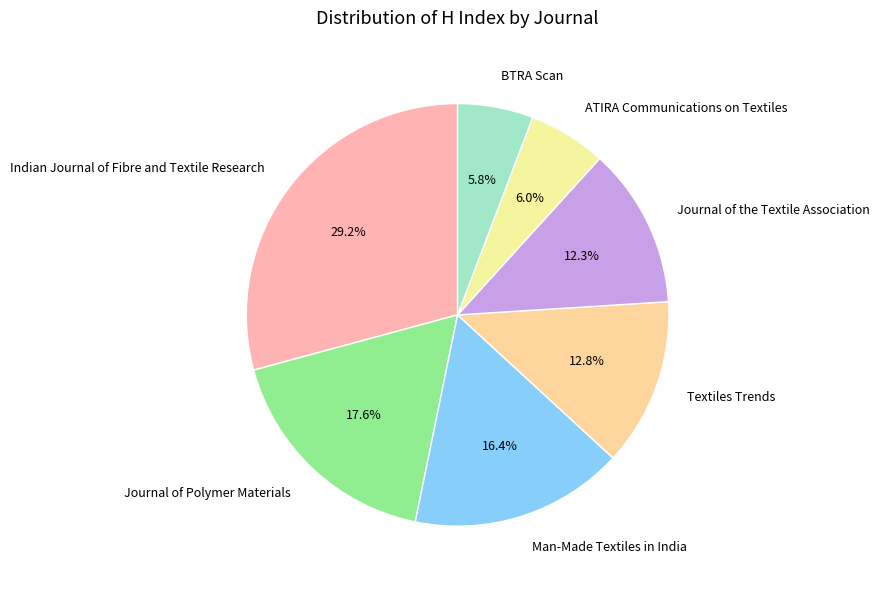

To the nearest percent, what is the difference between the largest and smallest slice percentages?

23%